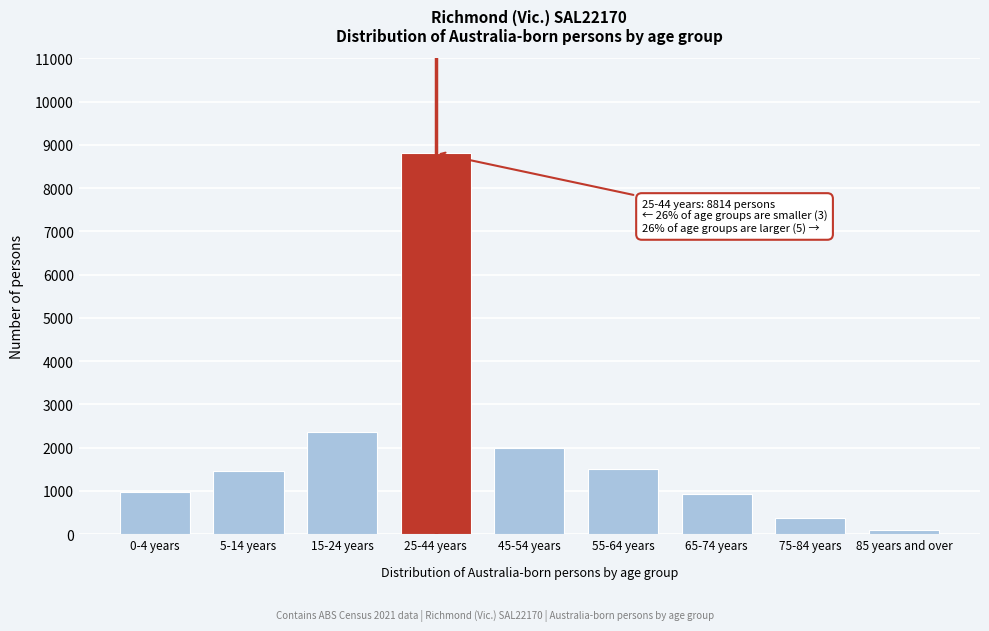

What is the ratio of the value at 75-84 years to the value at 65-74 years?

0.4